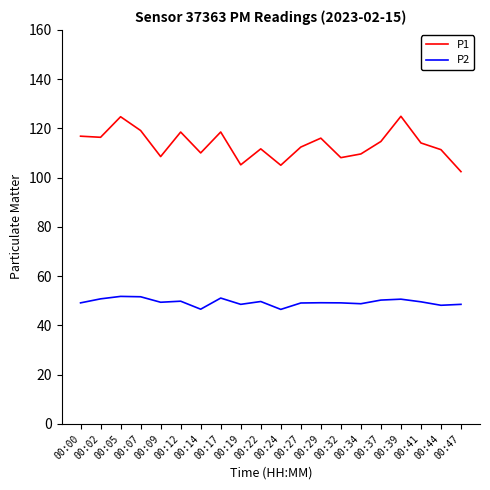

What is the sum of the P2 values at 00:44 and 00:37?

98.5